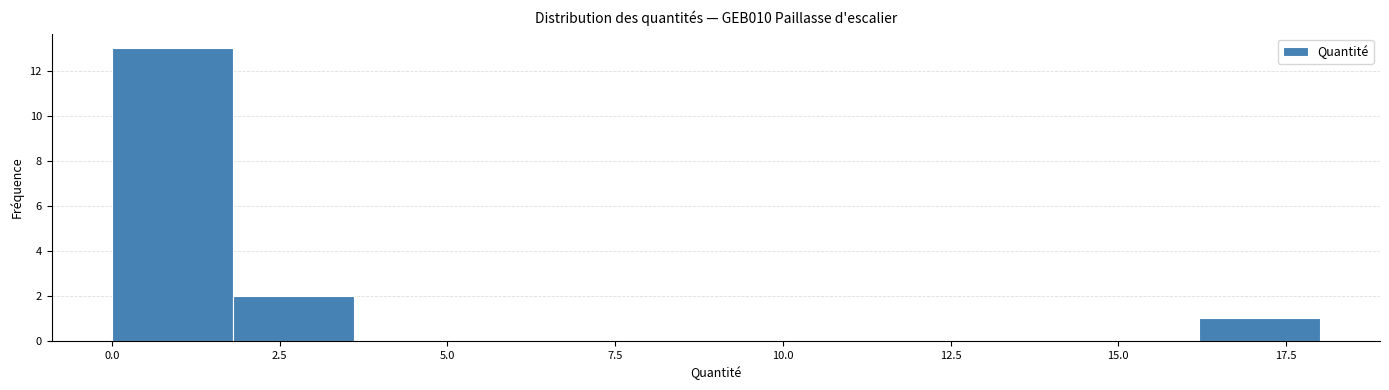

Read against the x-axis, roughly where is the centre of the tallest bar?

1.0